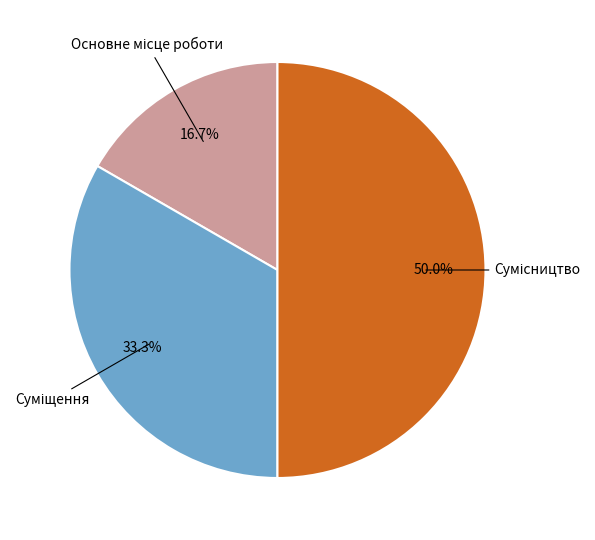

Which category has the biggest portion of the pie?

Сумісництво